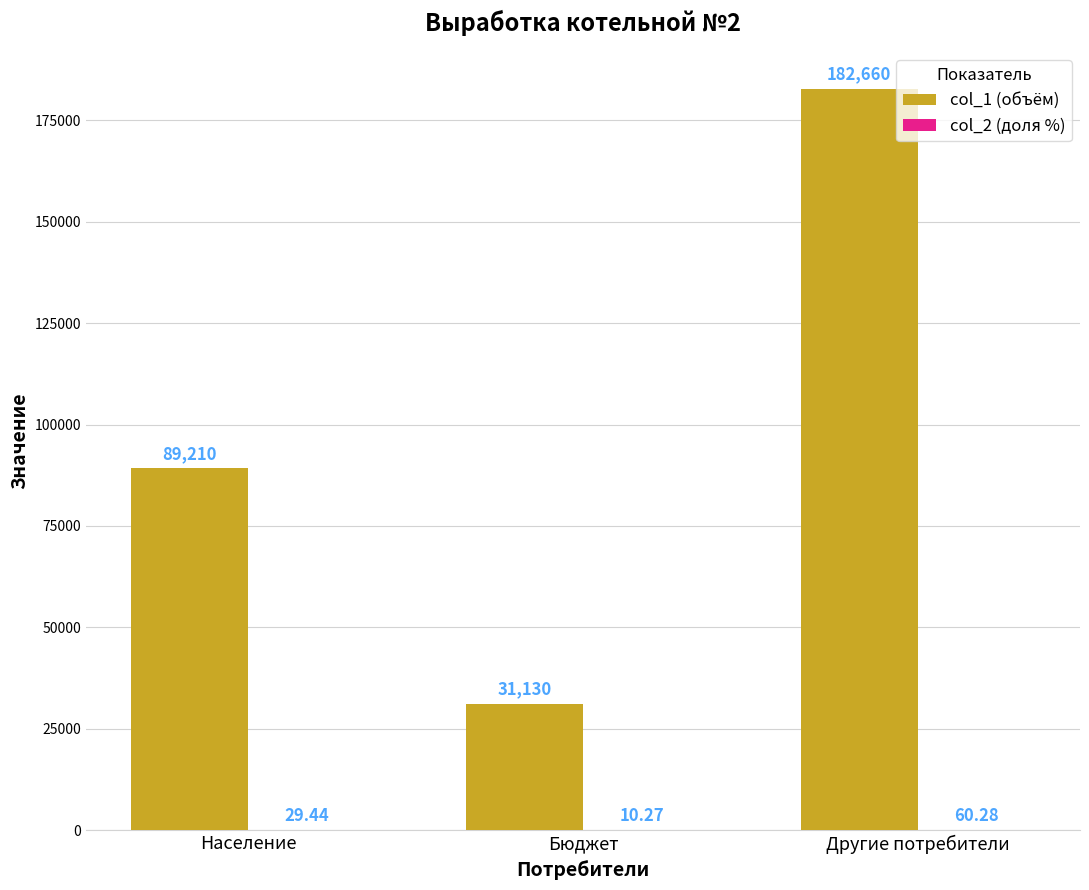

Between Население and Бюджет, which series saw the biggest shift?

col_1 (объём)